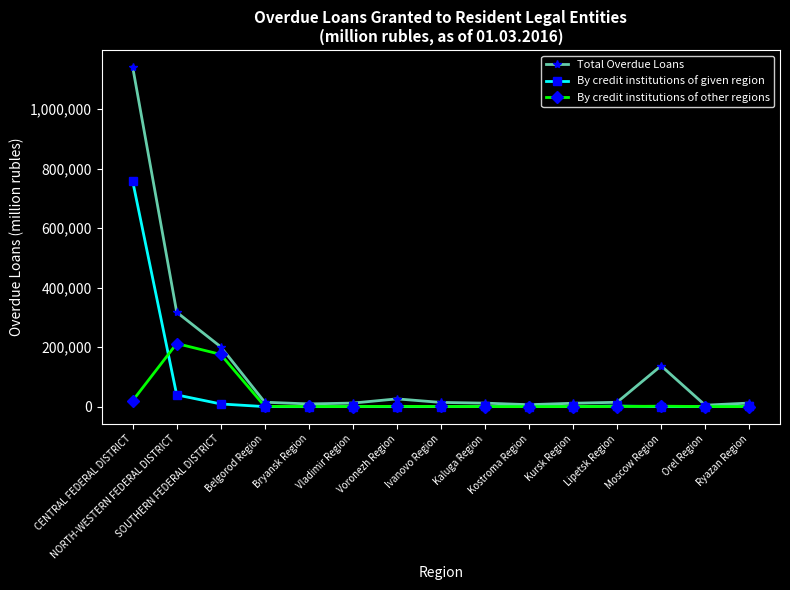

What is the sum of the Total Overdue Loans values at Kursk Region and Ryazan Region?

23424